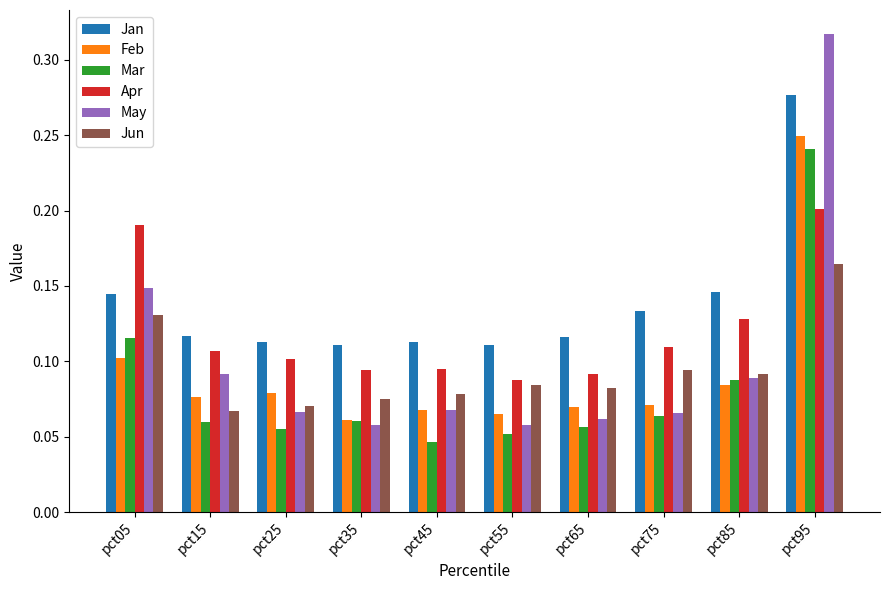

At how many categories does at least one series exceed 0?

10